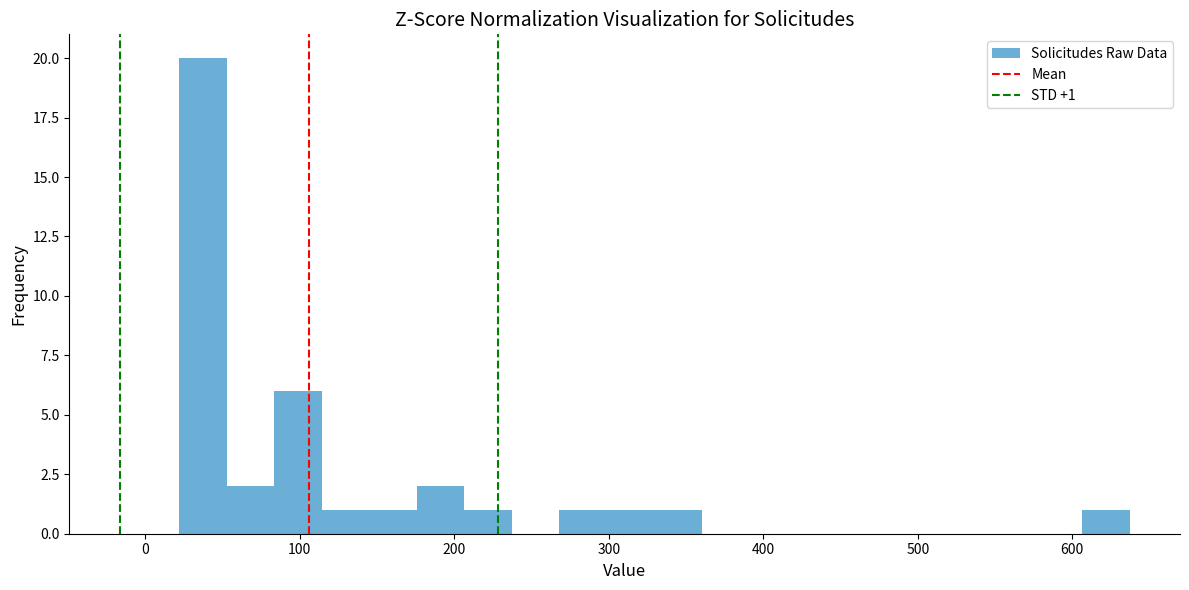

Read against the x-axis, roughly where is the centre of the tallest bar?

40